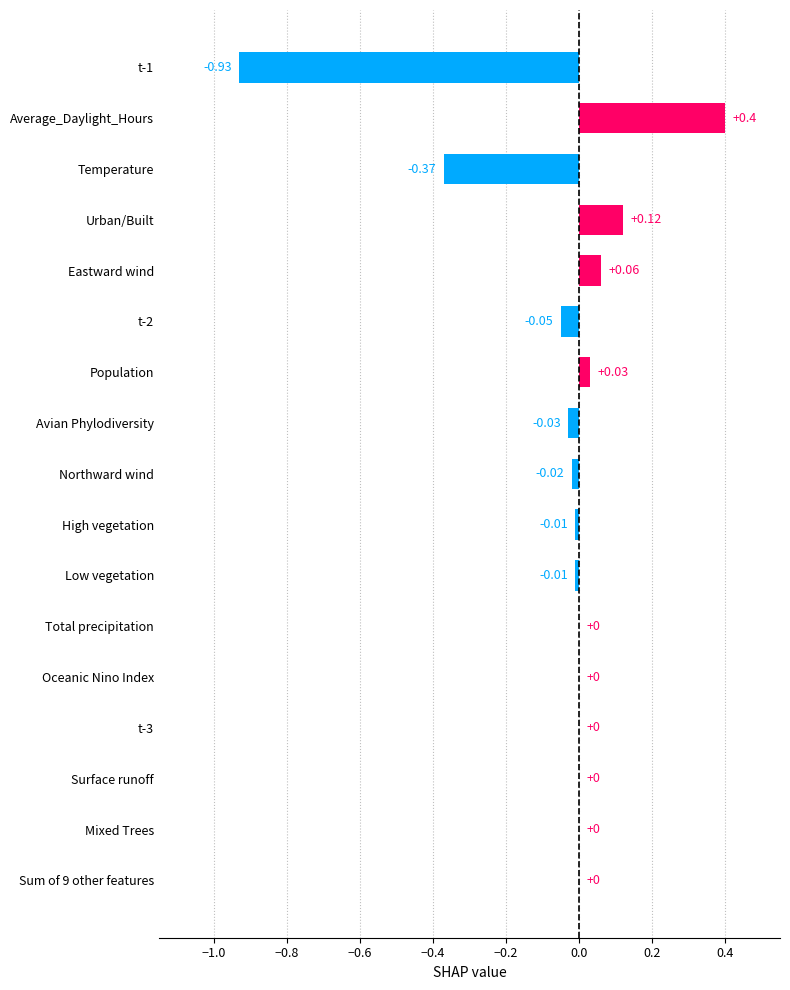

Between Population and Sum of 9 other features, which is larger?

Population